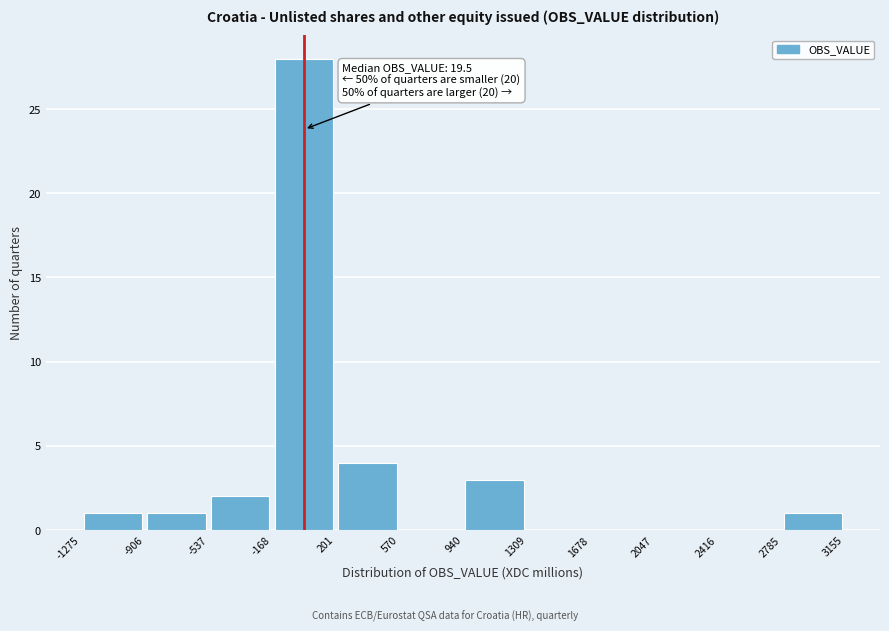

Over which range of the x-axis is the bar tallest?

-168 to 201